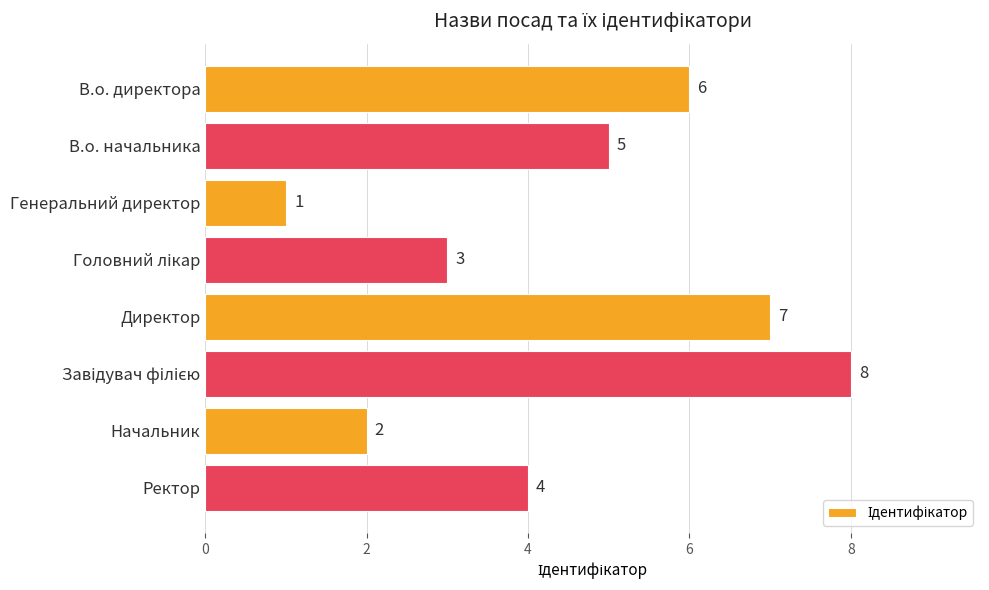

What is the ratio of the value at Начальник to the value at В.о. директора?

0.3